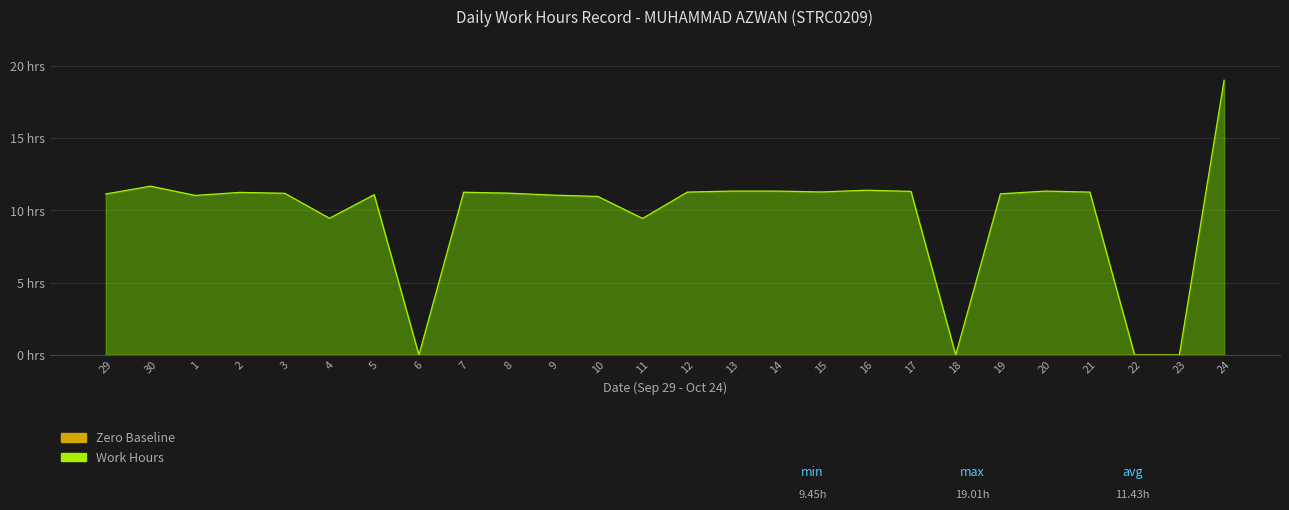

Reading left to right, list all the values displayed in this chart.

Work Hours Line: 29=11.1	30=11.7	1=11.0	2=11.2	3=11.2	4=9.5	5=11.1	6=0.0	7=11.3	8=11.2	9=11.1	10=11.0	11=9.4	12=11.3	13=11.3	14=11.3	15=11.3	16=11.4	17=11.3	18=0.0	19=11.2	20=11.3	21=11.3	22=0.0	23=0.0	24=19.0
Zero Baseline: 29=0.0	30=0.0	1=0.0	2=0.0	3=0.0	4=0.0	5=0.0	6=0.0	7=0.0	8=0.0	9=0.0	10=0.0	11=0.0	12=0.0	13=0.0	14=0.0	15=0.0	16=0.0	17=0.0	18=0.0	19=0.0	20=0.0	21=0.0	22=0.0	23=0.0	24=0.0